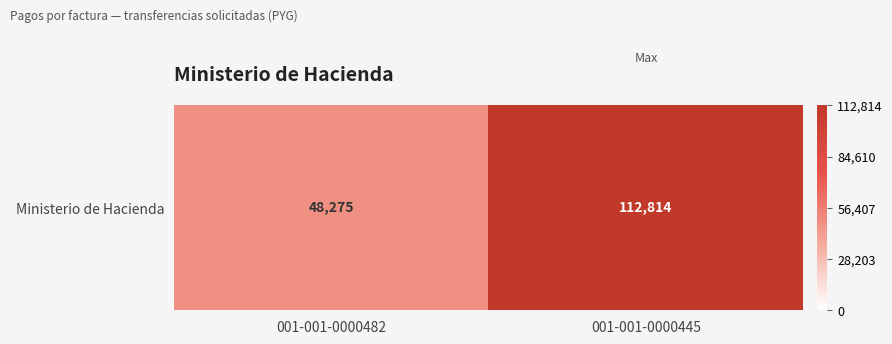

Read the value at 001-001-0000445.

112814